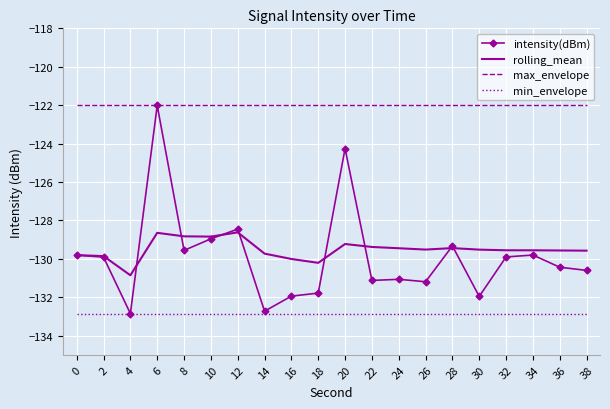

The rolling_mean series shows -63.1 at 30. True or false?

False